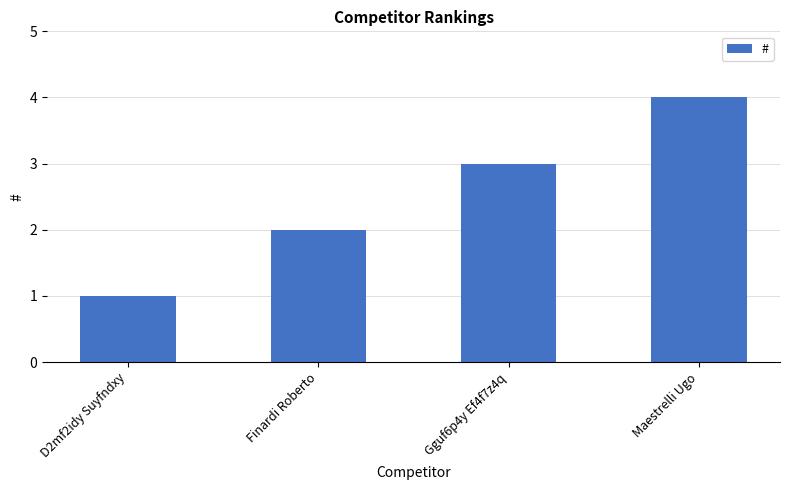

Count the values in the range 2 to 4.

3